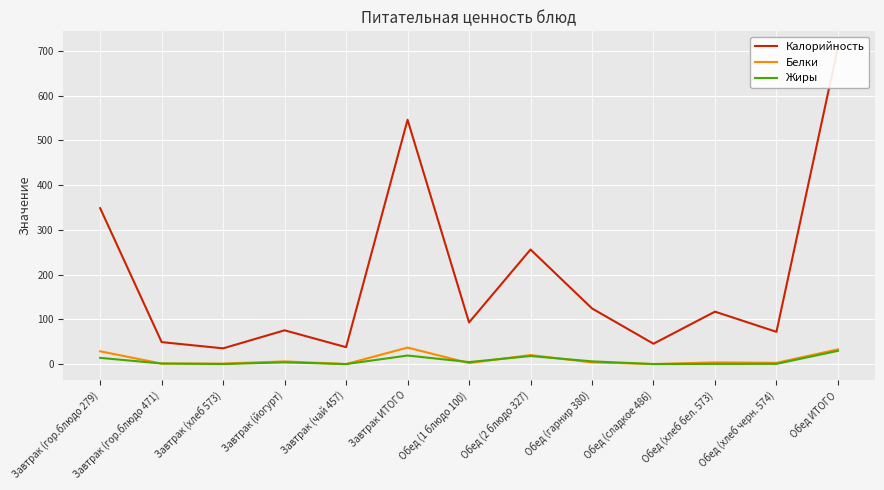

In Калорийность, how many points are lower than both neighbors (excluding endpoints)?

5